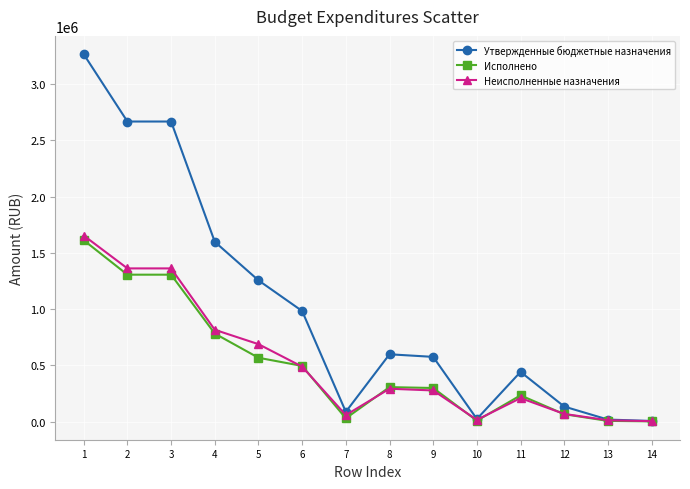

What is the greatest value displayed?

3265763.0